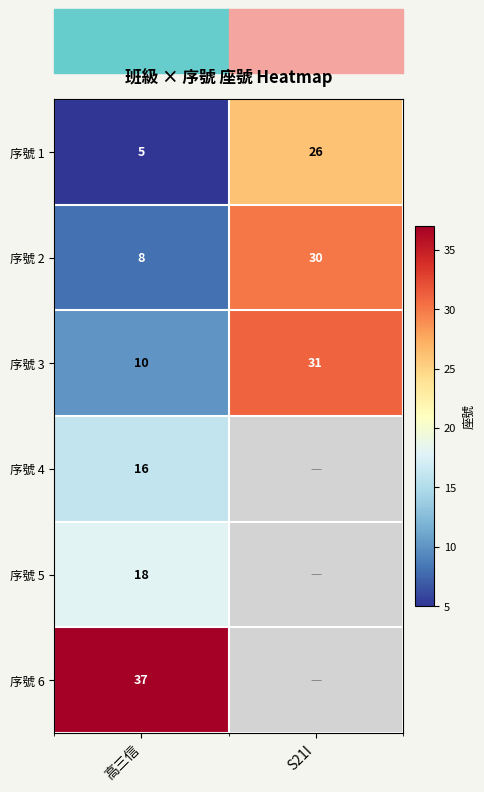

Rank the categories by 序號 1 value from highest to lowest.

S21I, 高三信